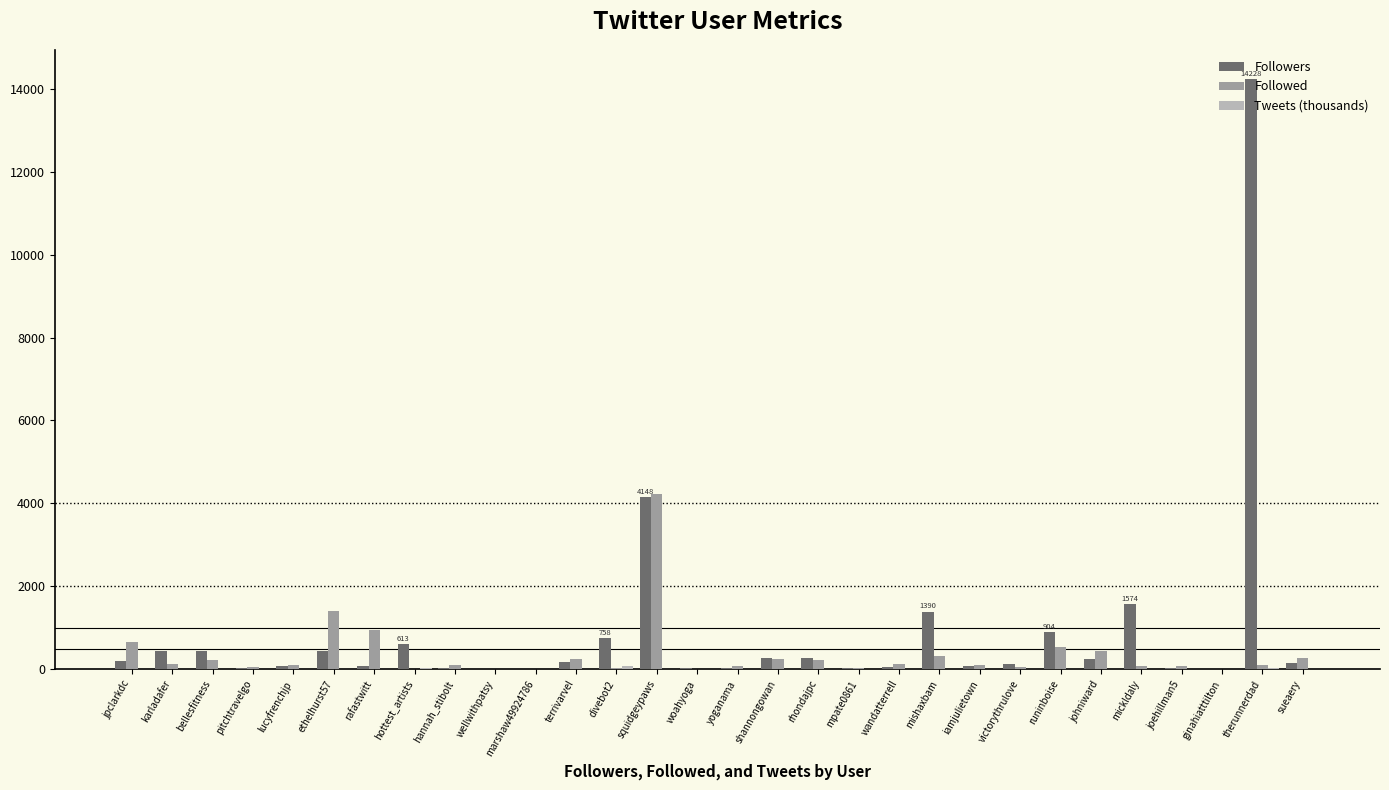

Count the number of categories in the chart.

30